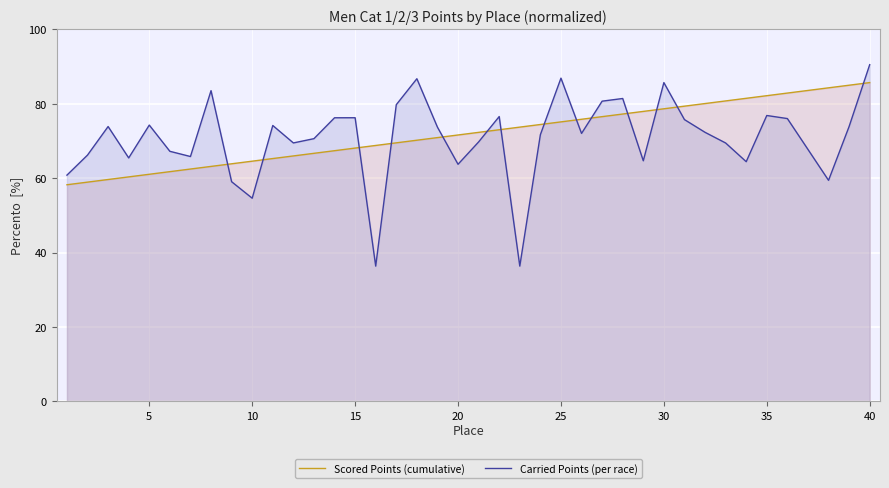

What is the difference between the maximum and minimum values in the Carried Points (per race) series?

54.1